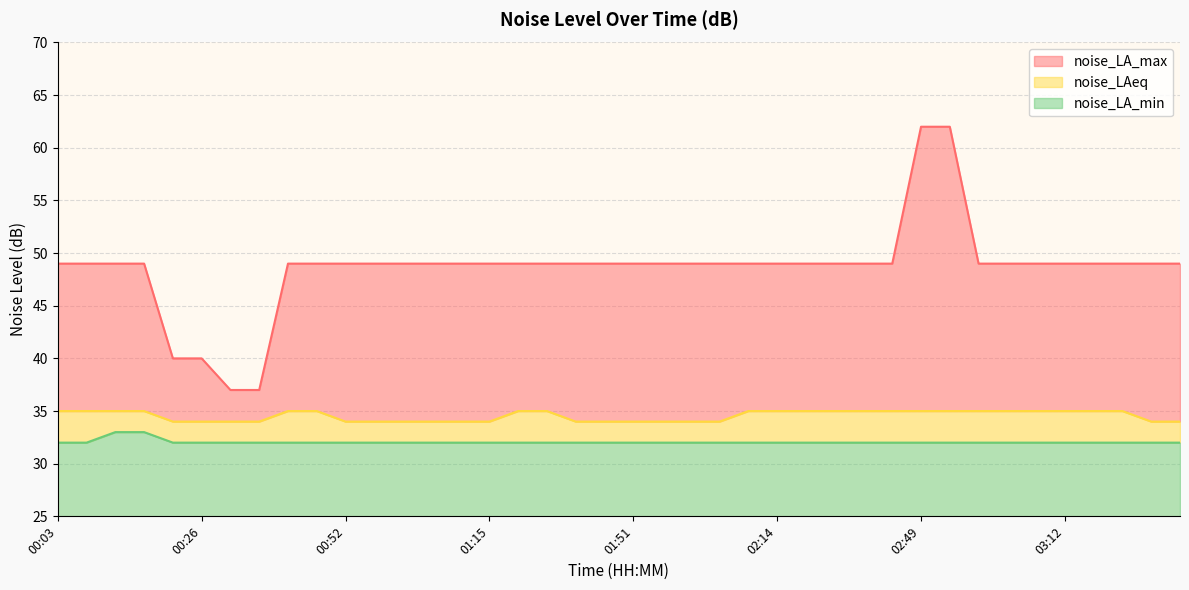

What is the spread (max minus min) of values at 01:44?

17